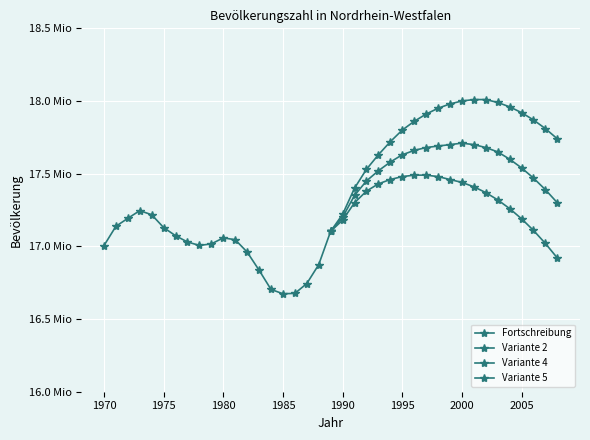

How many times do Variante 4 and Fortschreibung cross each other?

1